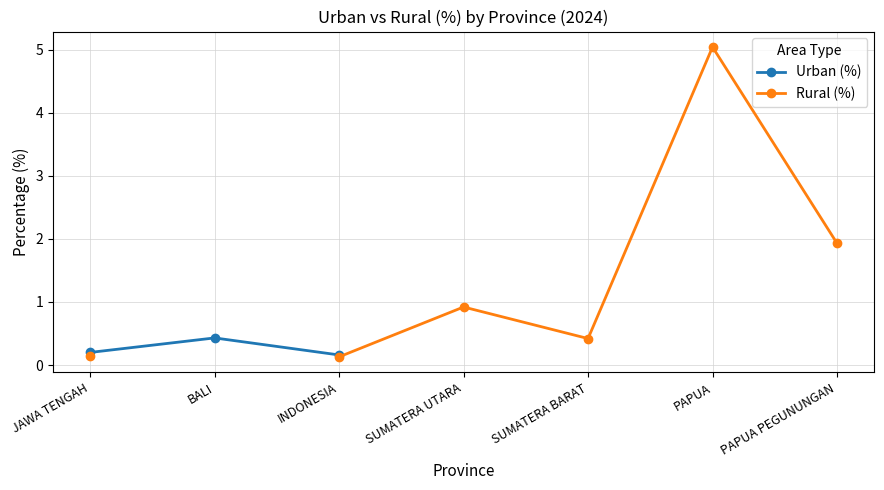

How many categories are shown in the chart?

7